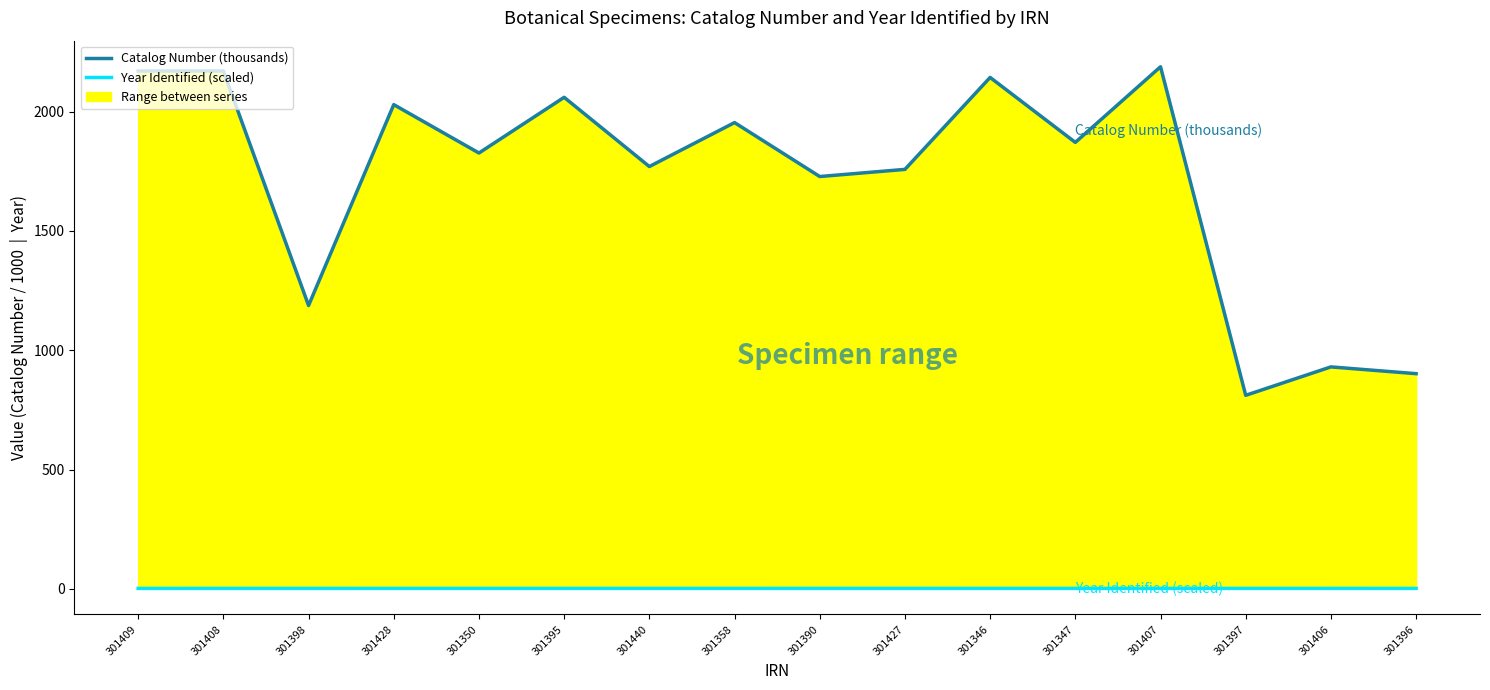

What is the difference between the second highest and minimum values in the Year Identified (scaled) series?

0.1